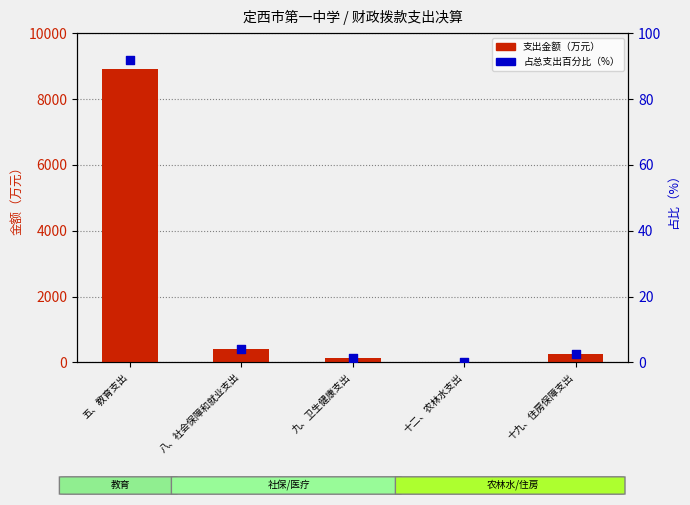

Is the value of 占总支出百分比（%） at 五、教育支出 greater than the value of 支出金额（万元） at 八、社会保障和就业支出?

No